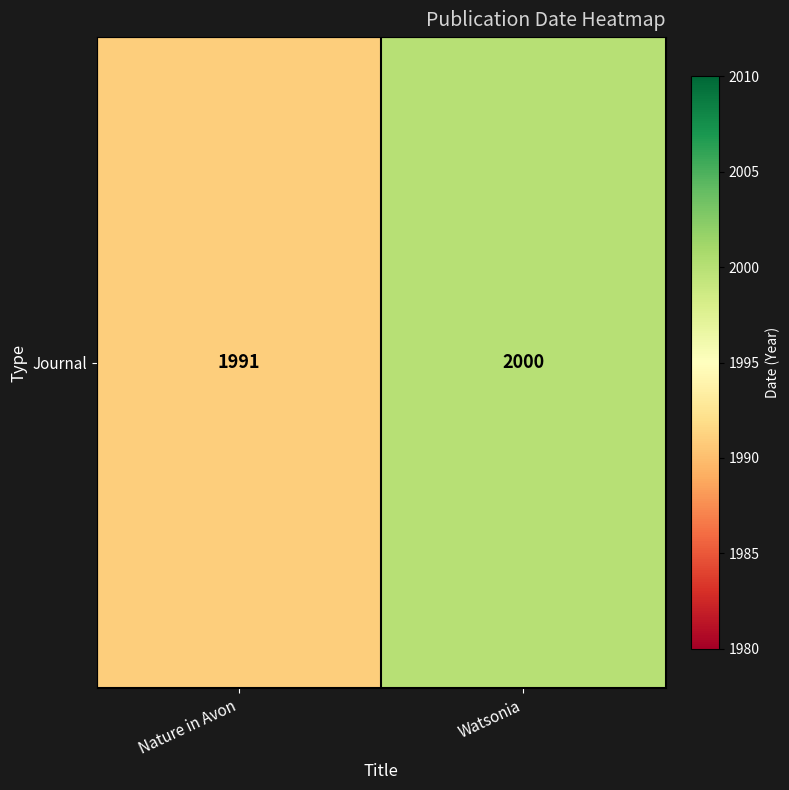

Is it true that the value at Nature in Avon is 1991?

True